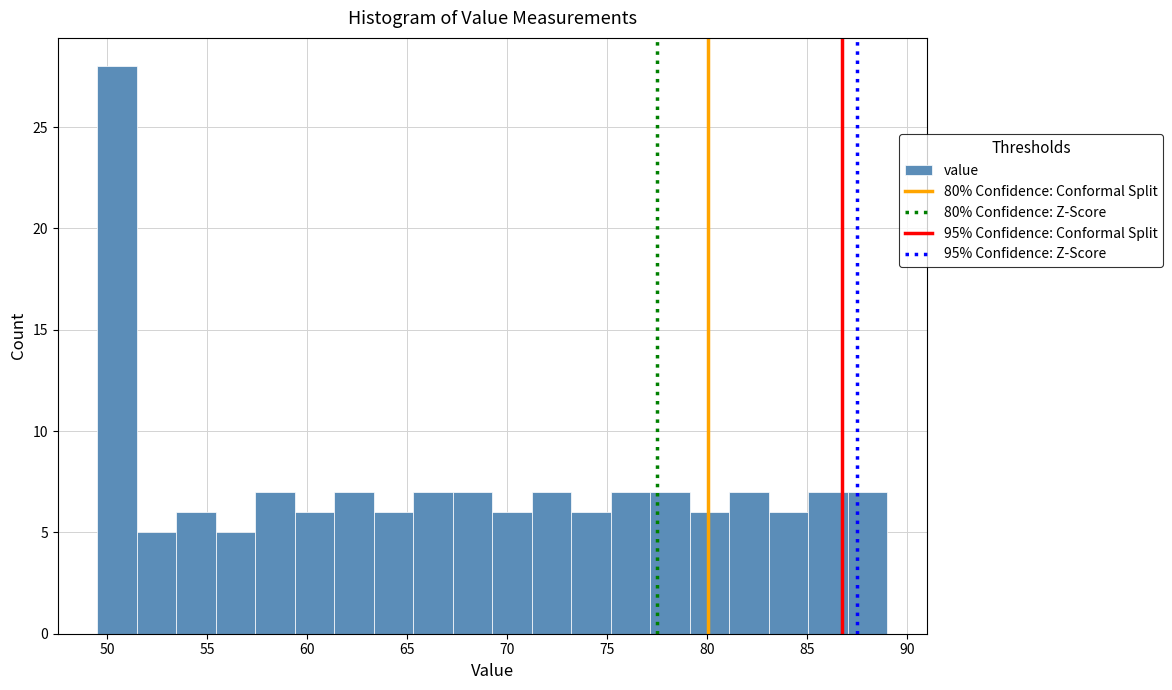

Read against the x-axis, roughly where is the centre of the tallest bar?

50.5